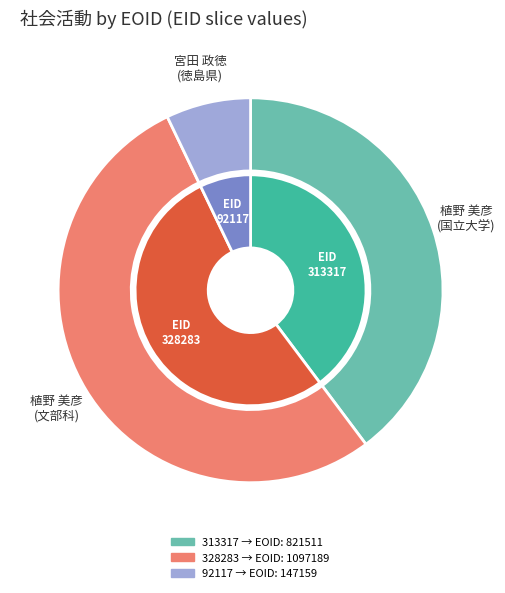

How many slices are in this pie chart?

3